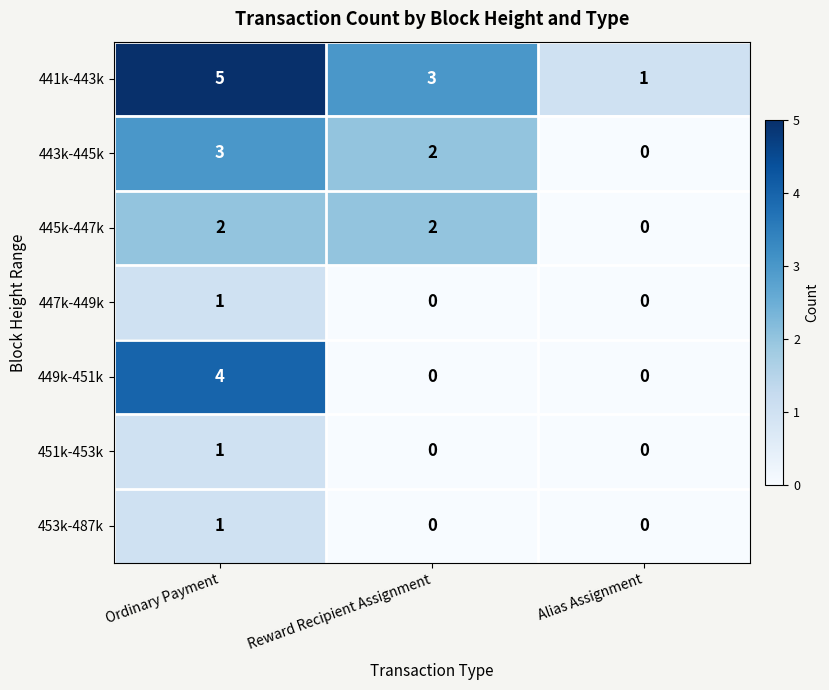

What is the spread (max minus min) of values at Ordinary Payment?

4